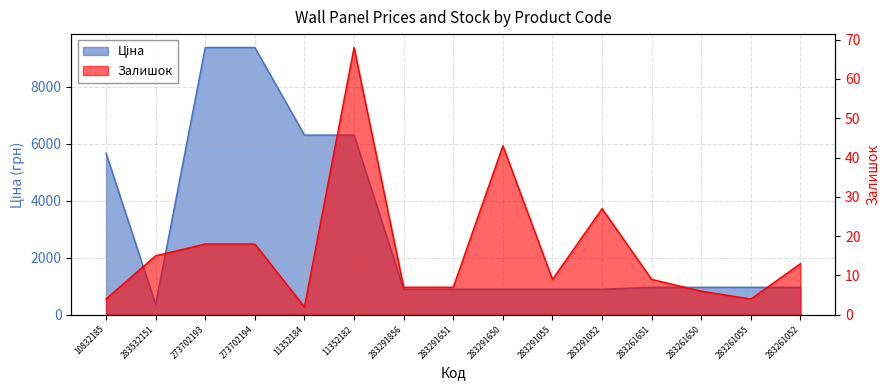

What position from the left is 11352184?

5